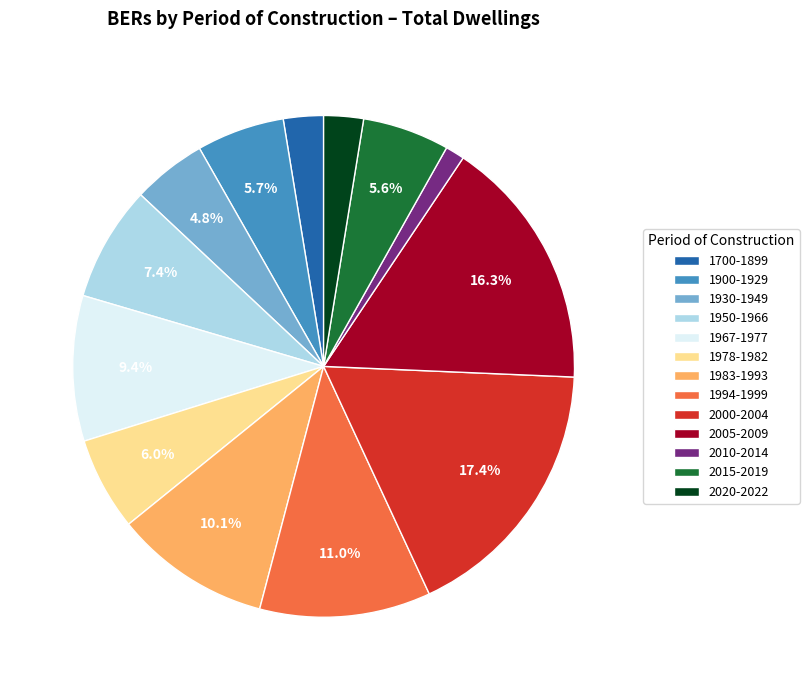

What percentage is the 1978-1982 slice, to the nearest percent?

6%